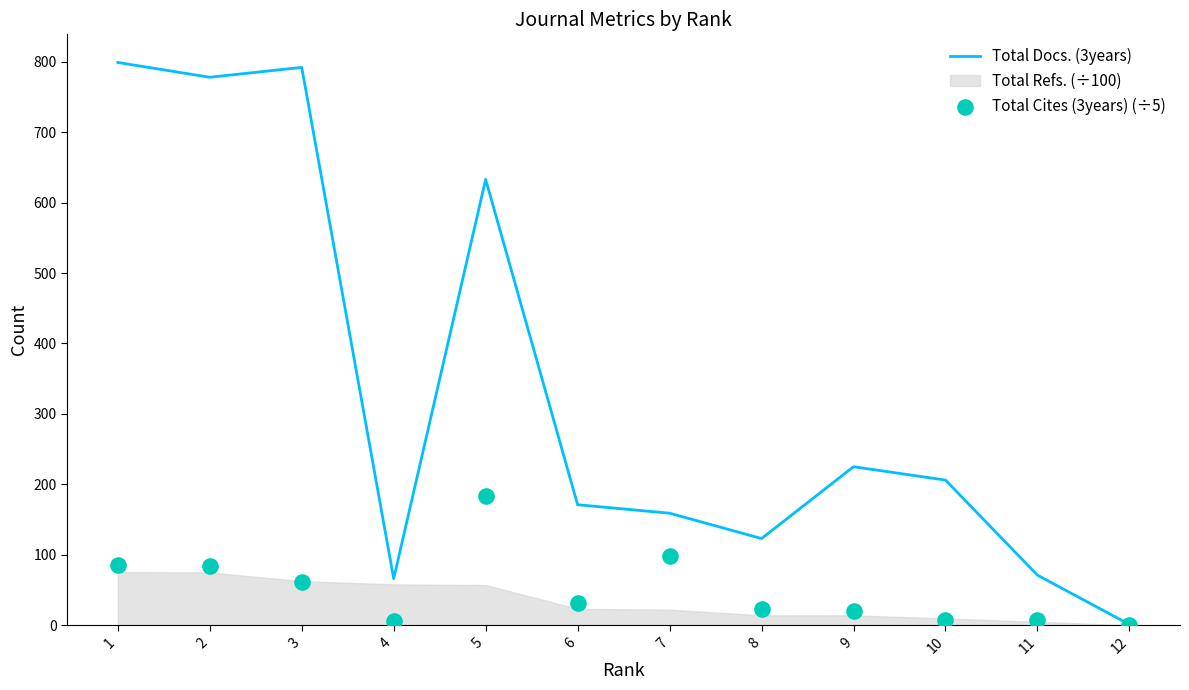

Is the value of Total Cites (3years) (÷5) at 2 greater than the value of Total Docs. (3years) at 6?

No